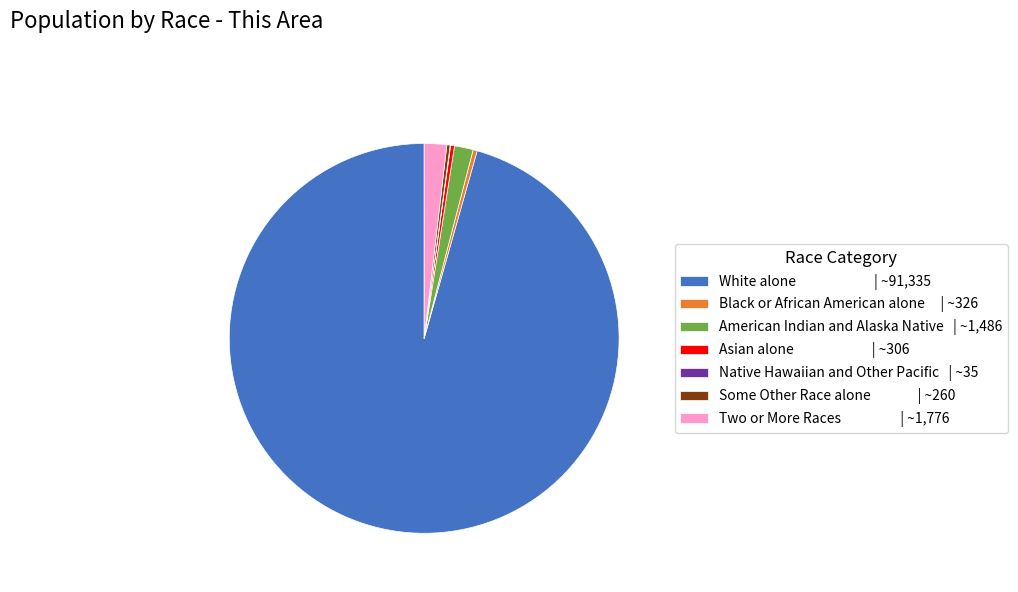

True or false: Two or More Races | ~1,776 accounts for 11% of the total.

False